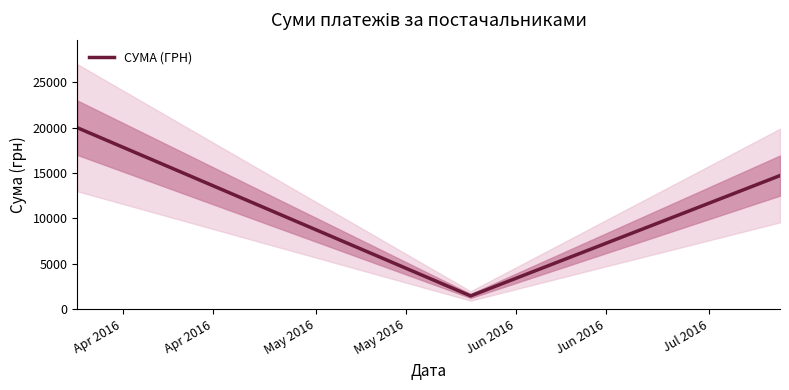

Count the number of values greater than 14710.

2